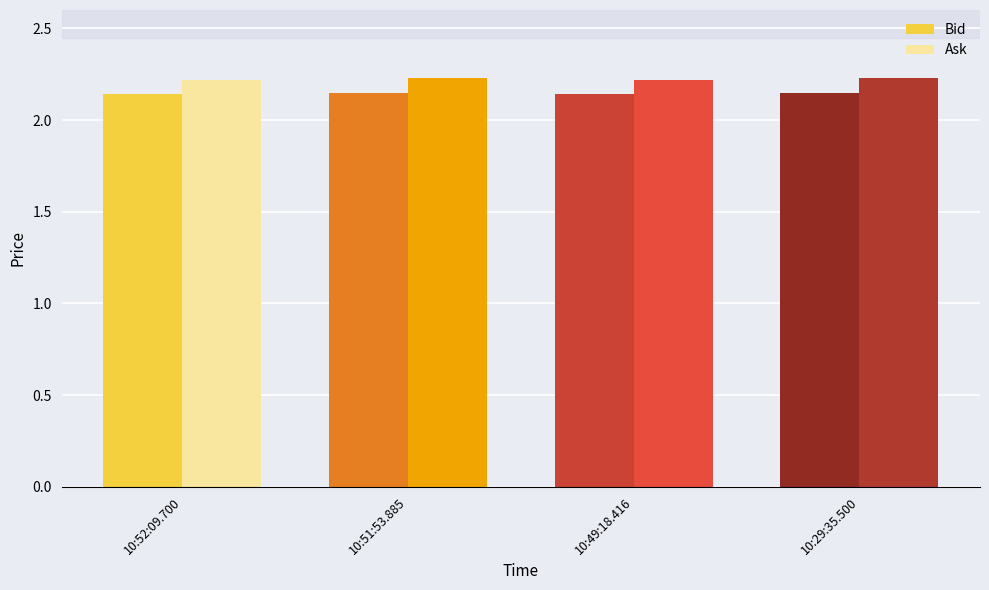

Rank the series by their average value, from highest to lowest.

Ask, Bid